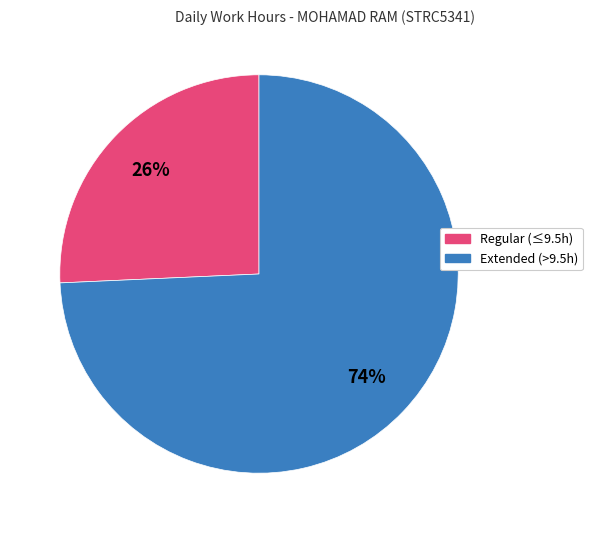

To the nearest percent, what portion does Extended (>9.5h) represent?

74%